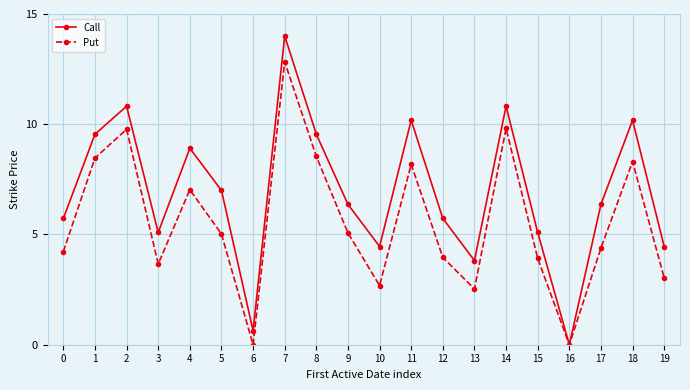

True or false: Put has more than 2 interior local peaks.

True